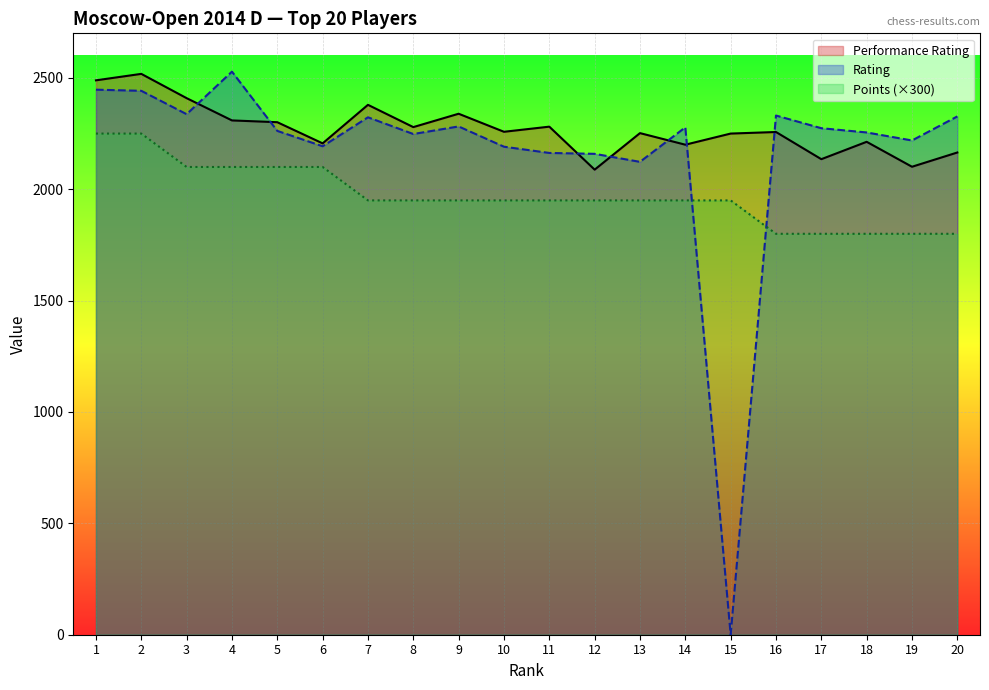

At 3, list the series in order from smallest to largest.

Points (×300), Rating, Performance Rating